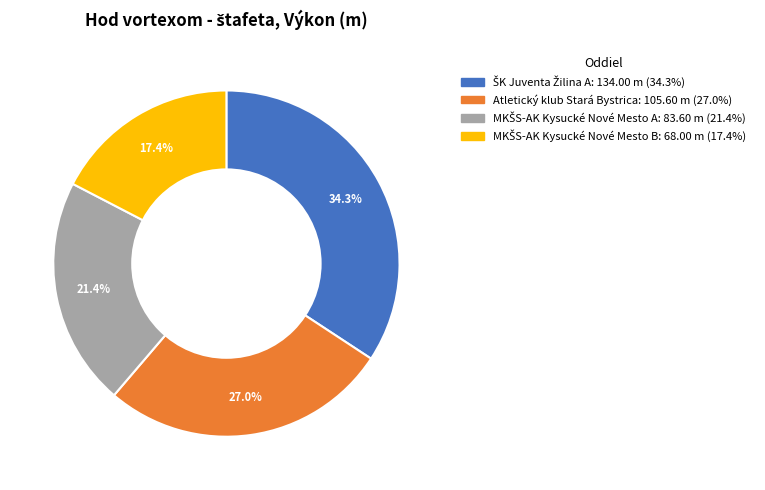

Does any single category account for the majority?

No